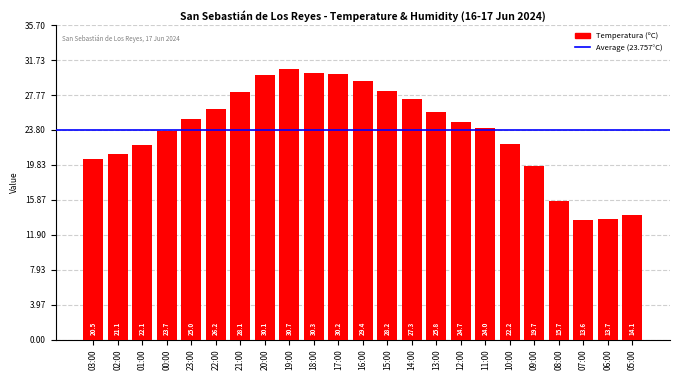

What is the change in value from 02:00 to 08:00?

-5.4